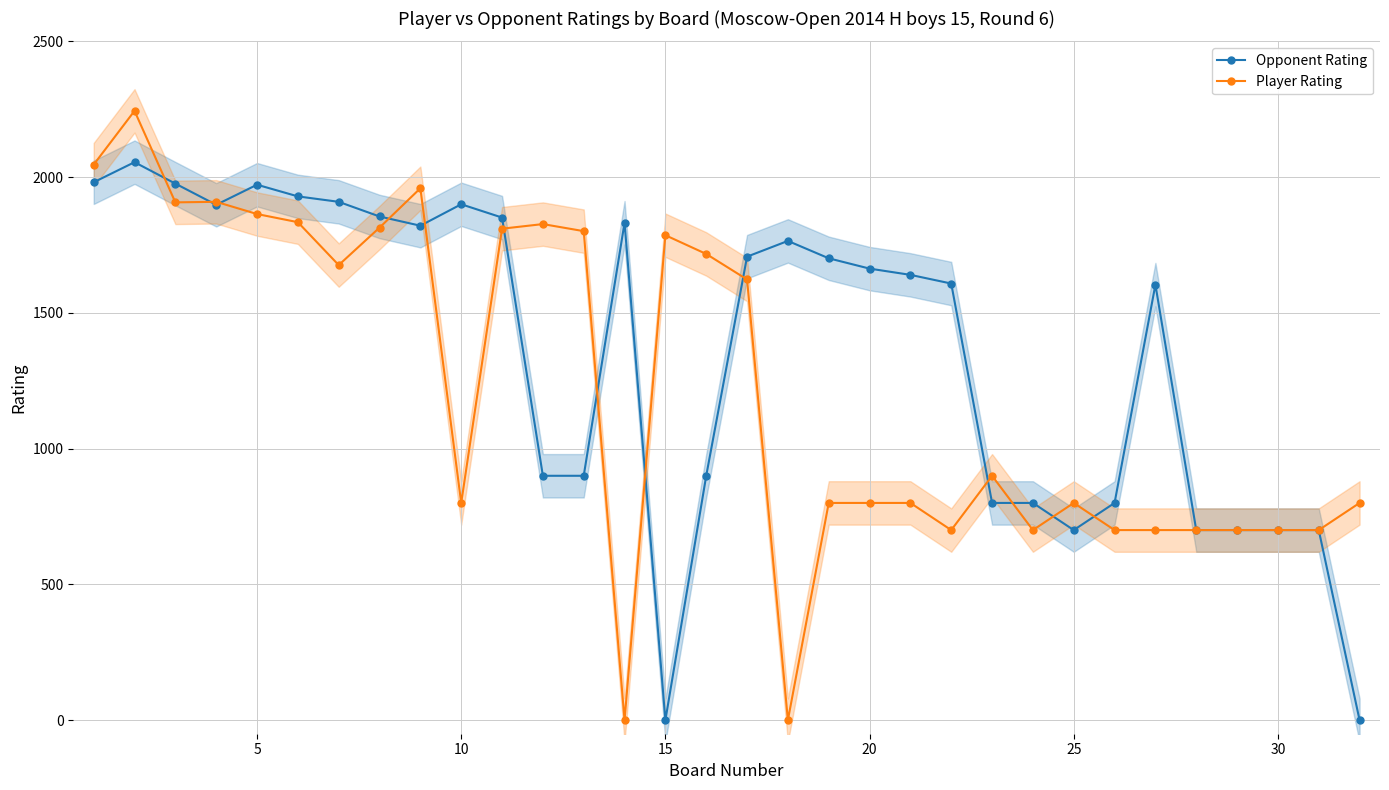

How many times do Player Rating and Opponent Rating cross each other?

13